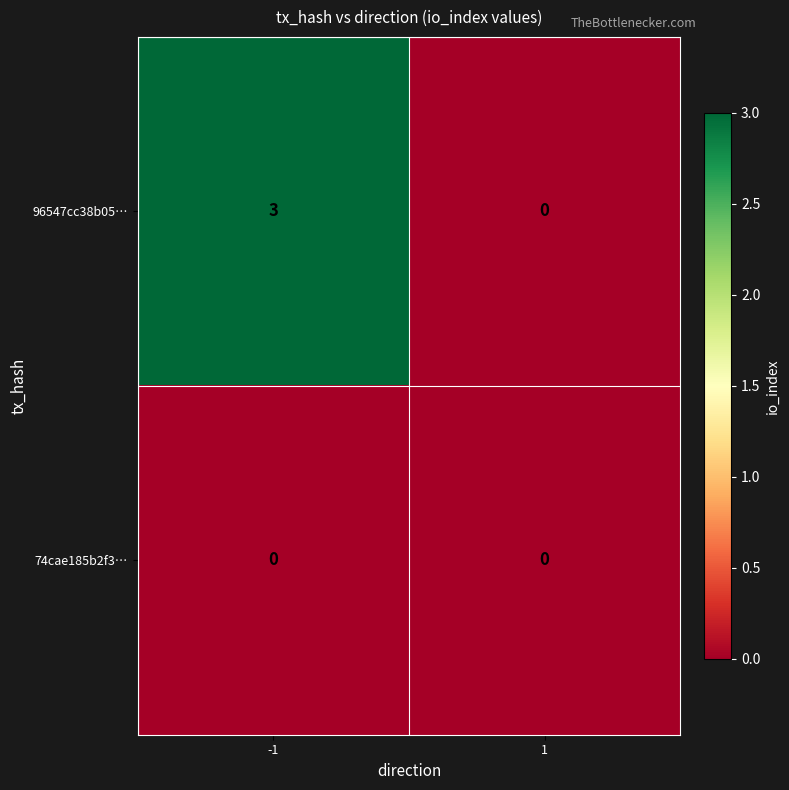

Reading left to right, list all the values displayed in this chart.

96547cc38b05…: 3	0
74cae185b2f3…: 0	0